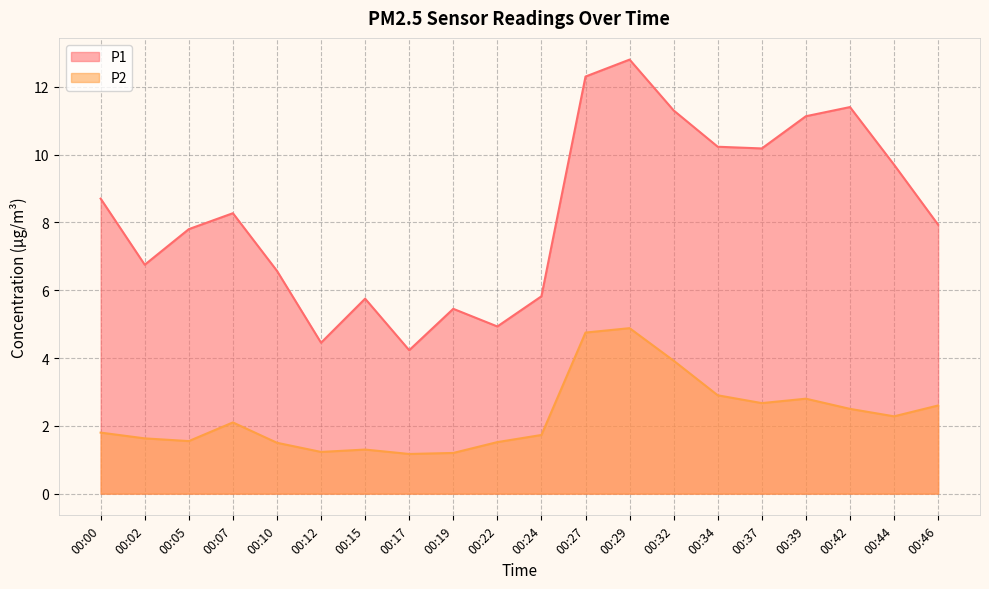

Which series changed the most between 00:05 and 00:12?

P1